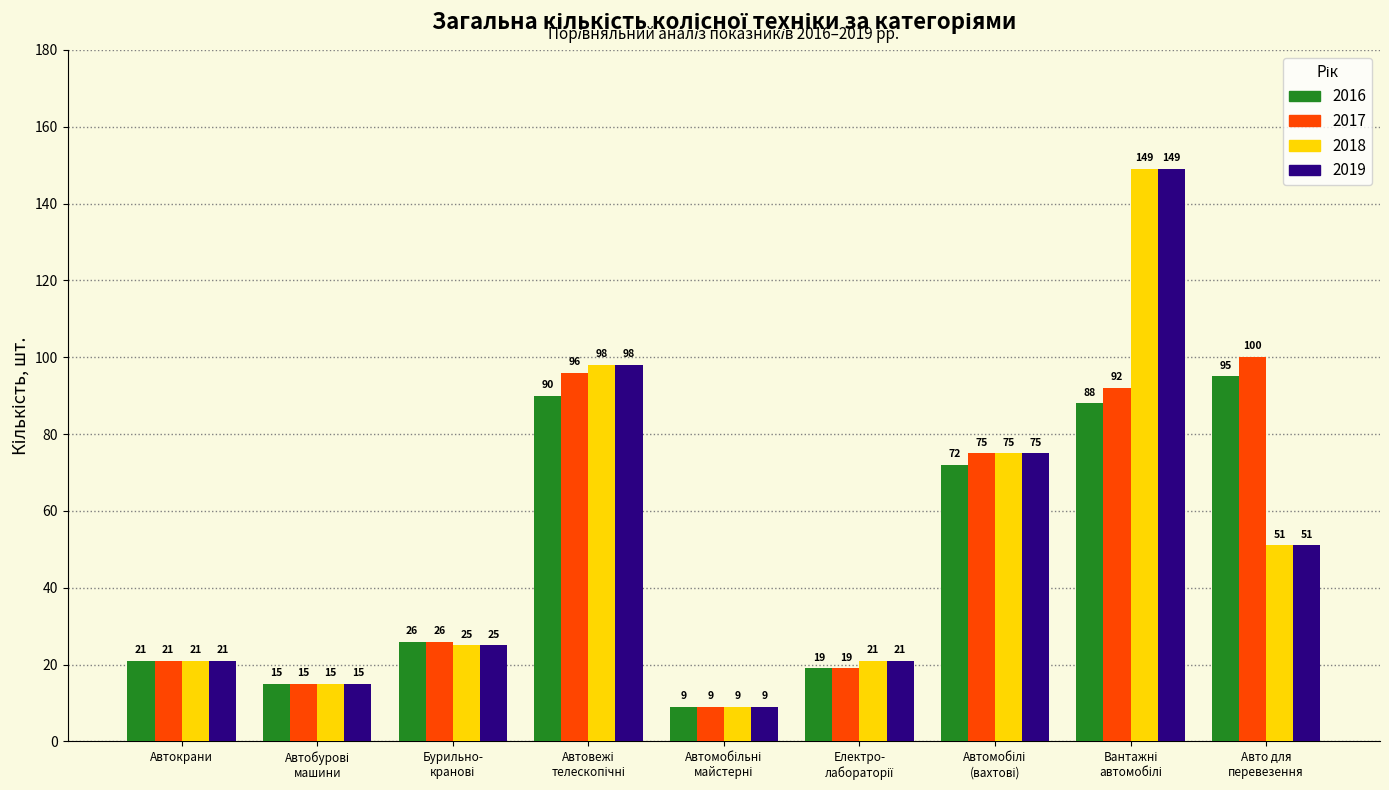

What is the difference between the maximum and minimum values in the 2016 series?

86